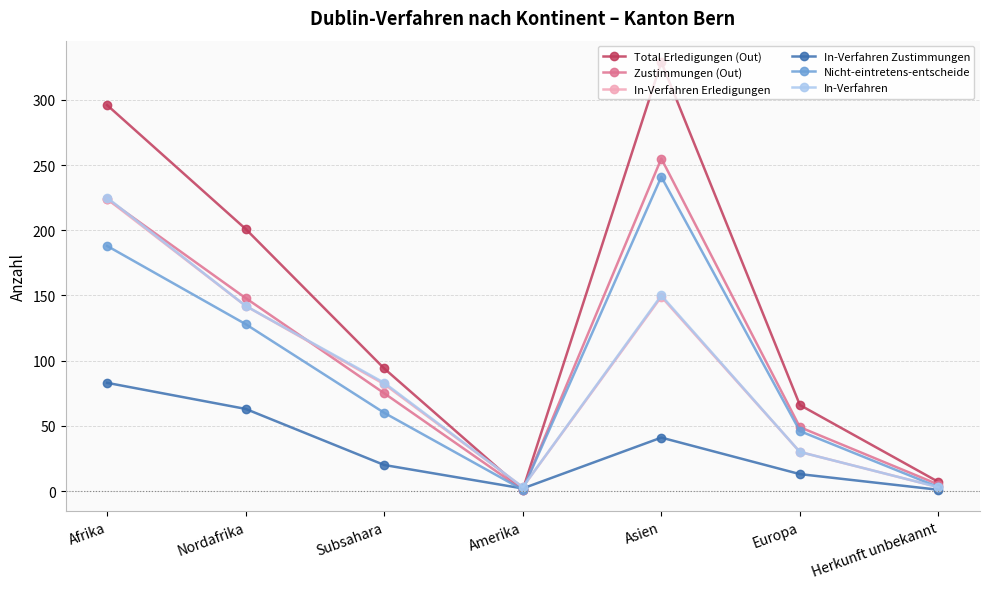

How many interior local peaks does the Zustimmungen (Out) series have?

1